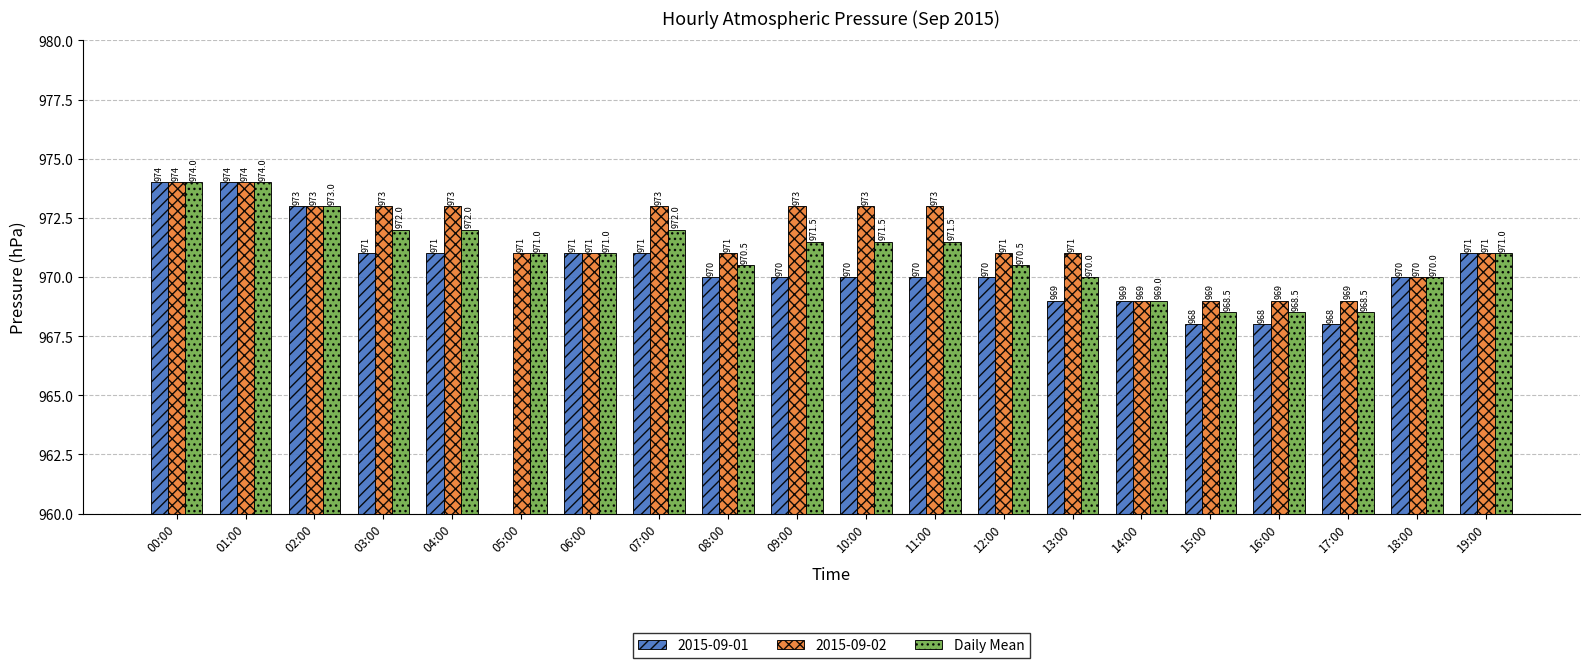

Which has a higher value, 07:00 or 09:00?

07:00